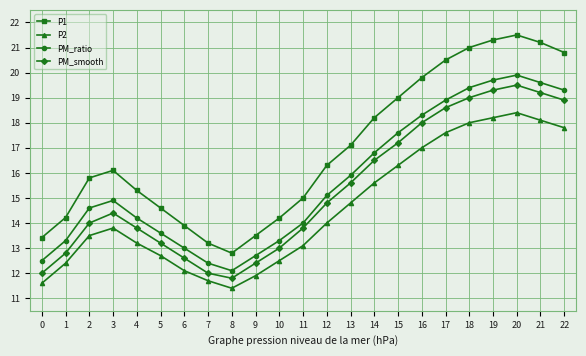

What is the difference between the maximum and minimum values in the P1 series?

8.7